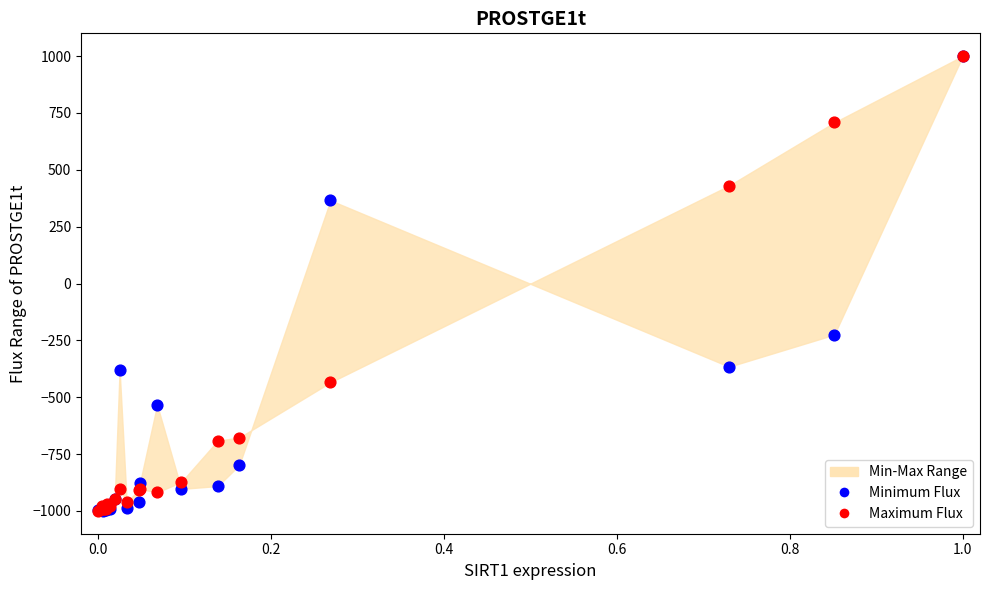

In the Maximum Flux series, what Y value is closest to 0?

430.6